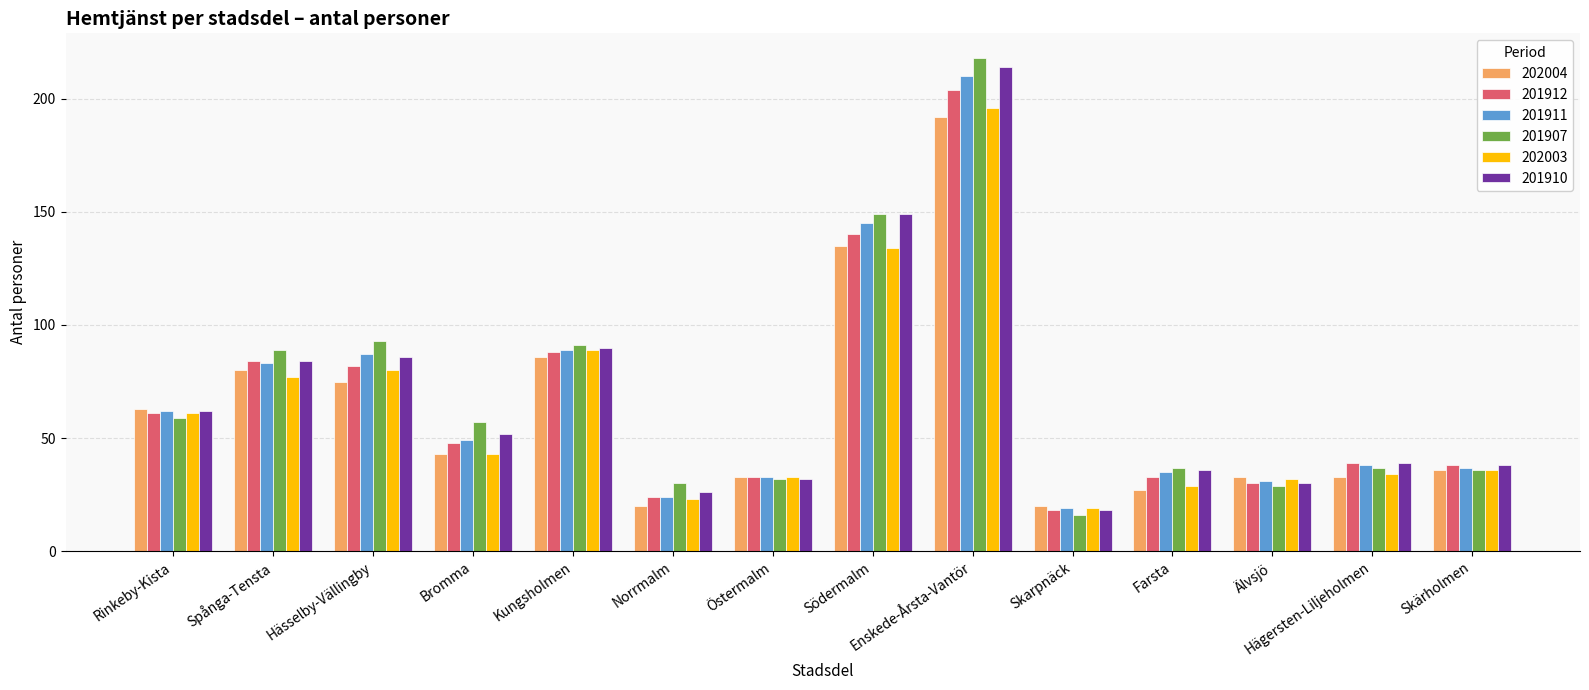

What is the difference between the maximum and minimum values in the 201912 series?

186